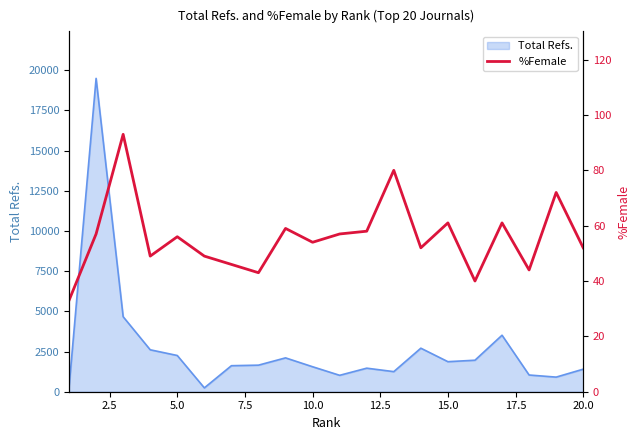

What is the maximum value for Total Refs.?

19495